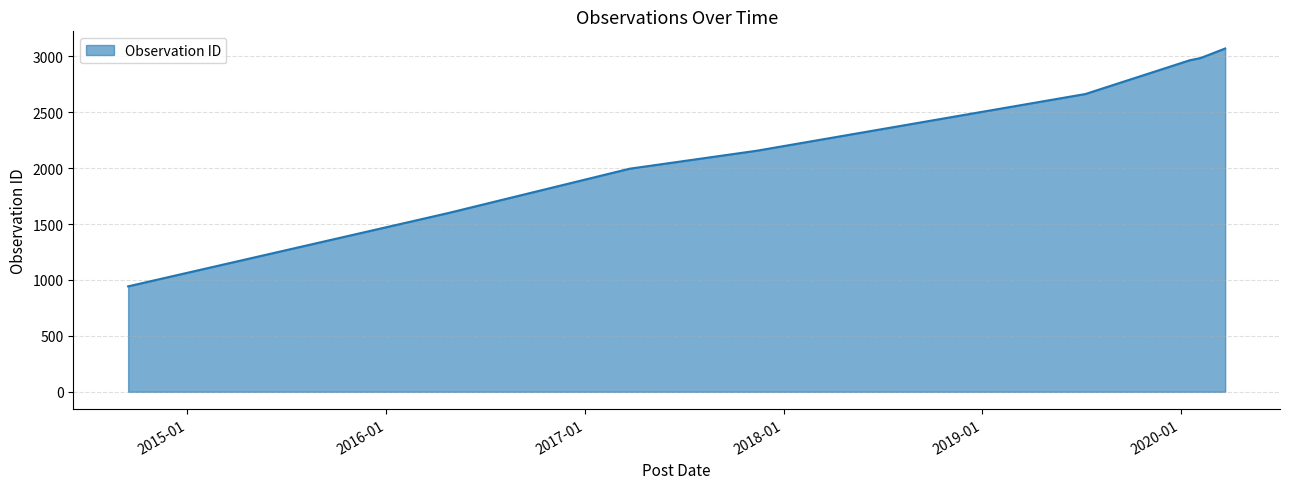

What is the difference between the maximum and second lowest values?

1472